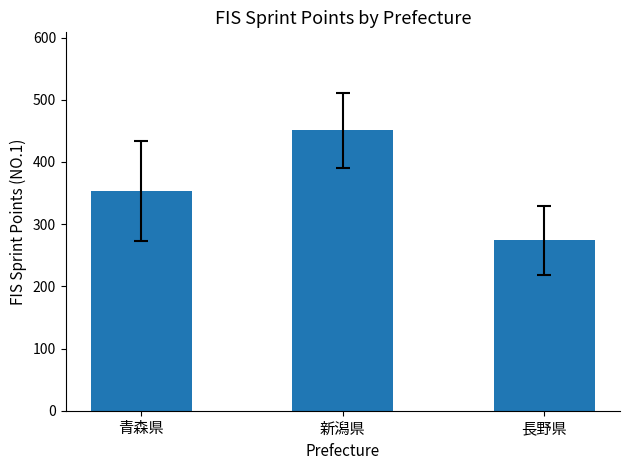

At which category does the chart reach its minimum across all series?

長野県